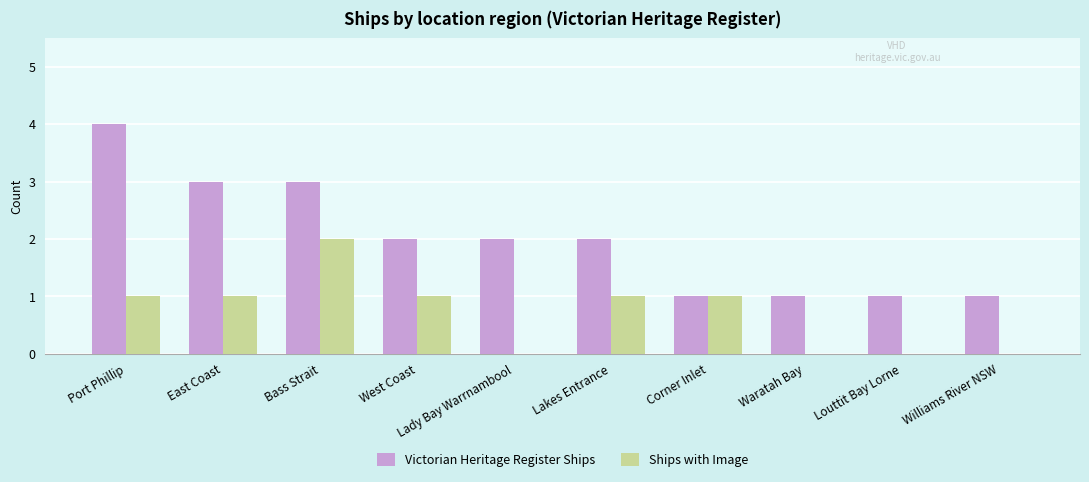

What is the sum of all Victorian Heritage Register Ships values?

20